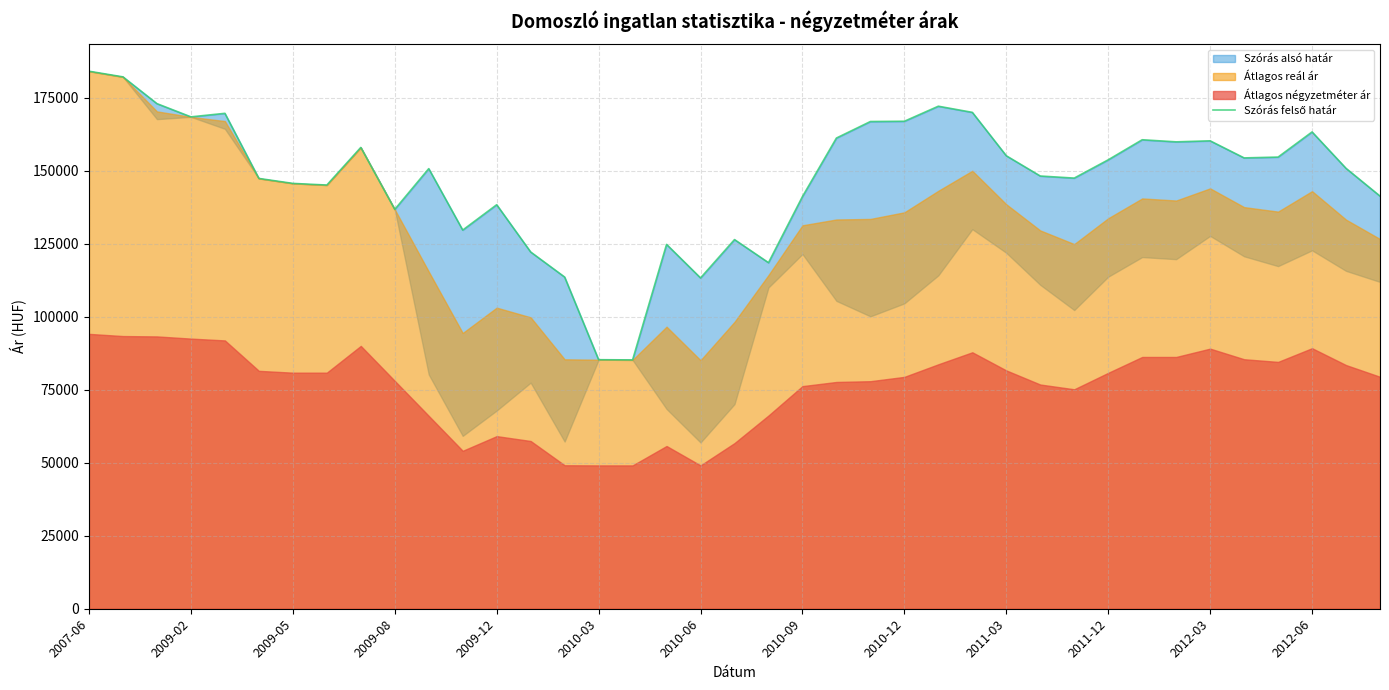

What is the average value?

147315